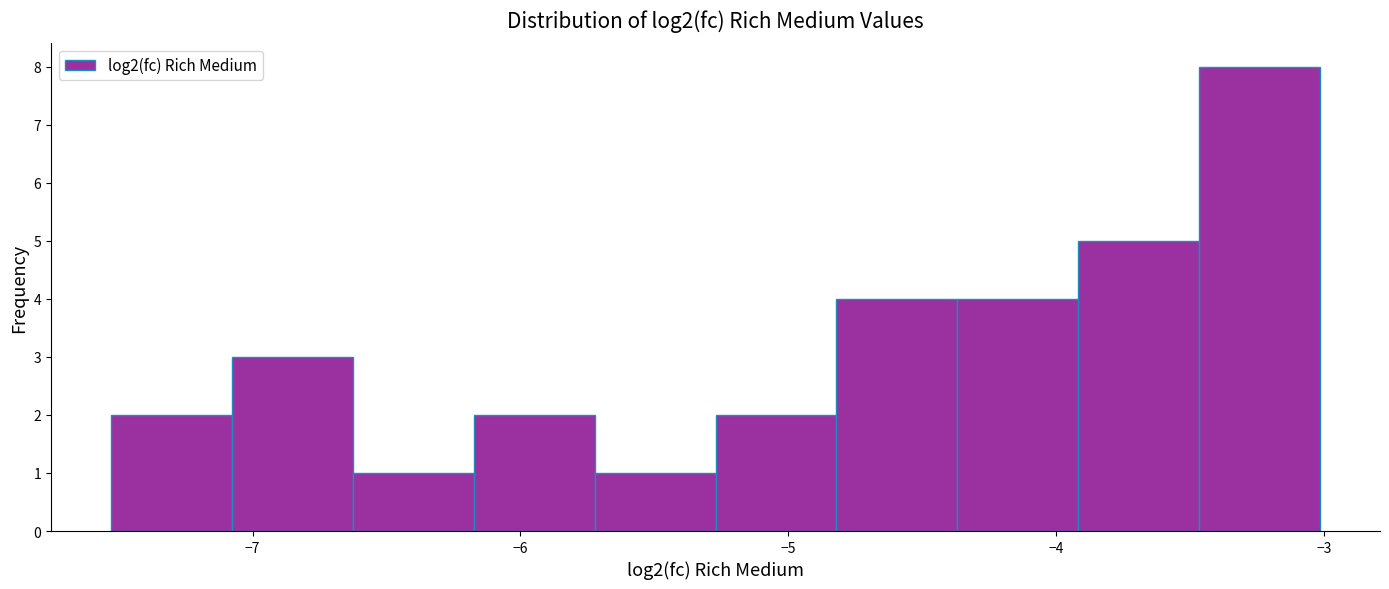

Reading left to right, transcribe this chart: for each bar, give the range it covers on the x-axis and its height. Neither the bar edges nor the heights are printed on the chart, so give them approximately, as read against the axes.

-7.5 to -7.1: 2
-7.1 to -6.6: 3
-6.6 to -6.2: 1
-6.2 to -5.7: 2
-5.7 to -5.3: 1
-5.3 to -4.8: 2
-4.8 to -4.4: 4
-4.4 to -3.9: 4
-3.9 to -3.5: 5
-3.5 to -3.0: 8